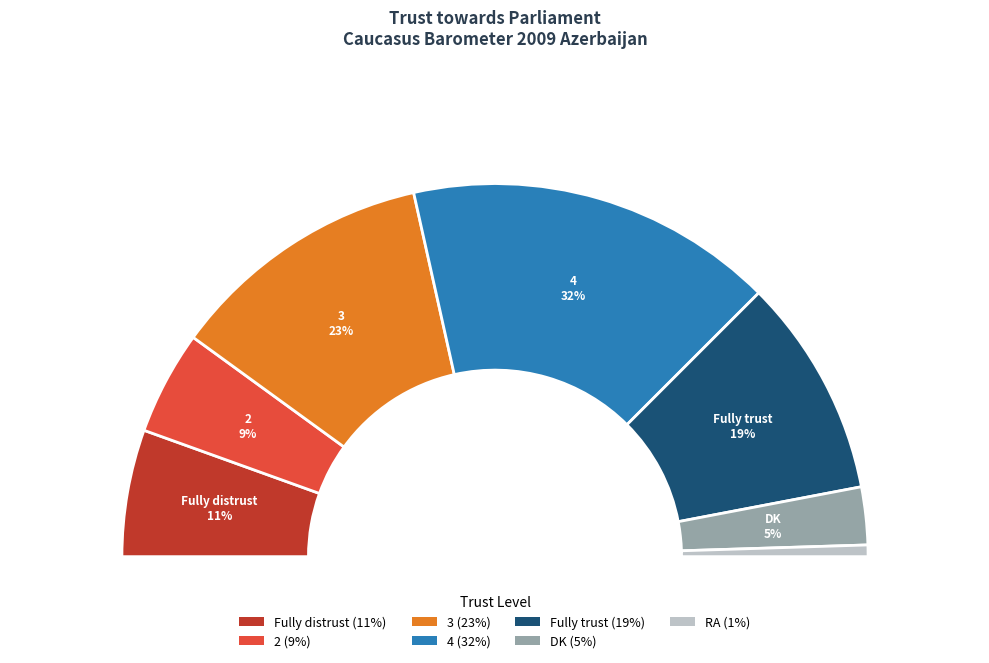

What is the ratio of the value at RA to the value at DK?

0.2